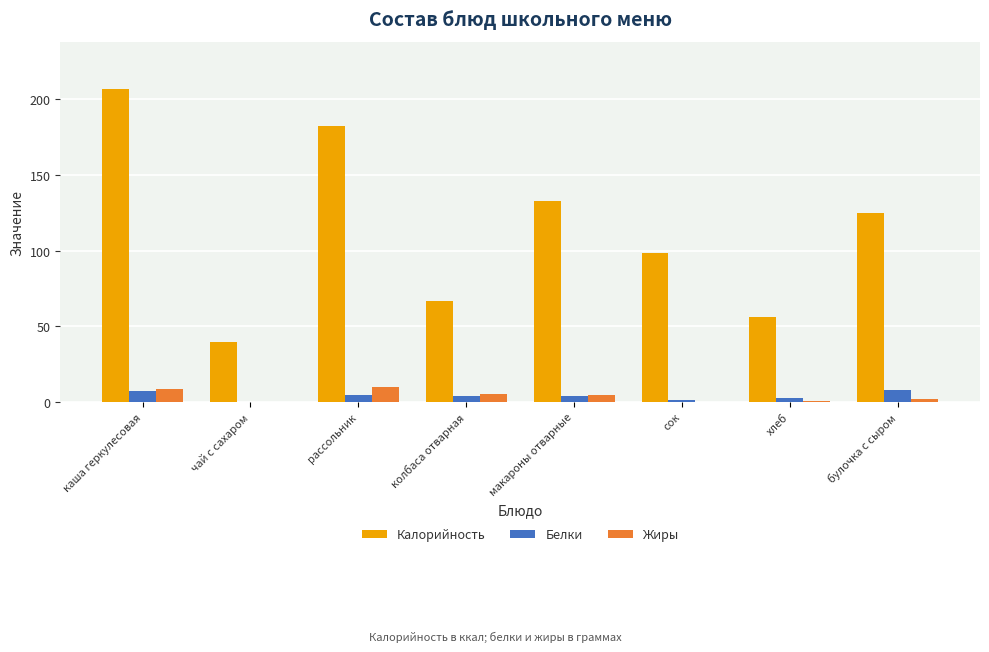

Which category has the highest value in the Калорийность series?

каша геркулесовая